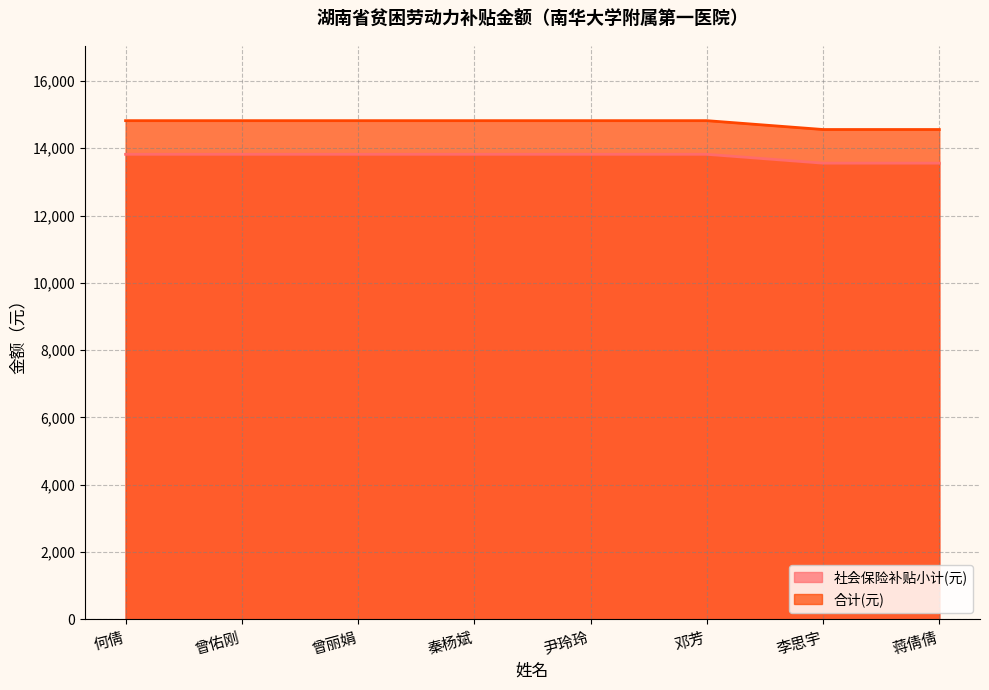

Reading left to right, extract all data points from this chart.

社会保险补贴小计(元): 何倩=13817.8	曾佑刚=13817.8	曾丽娟=13817.8	秦杨斌=13817.8	尹玲玲=13817.8	邓芳=13817.8	李思宇=13554.6	蒋倩倩=13554.6
合计(元): 何倩=14817.8	曾佑刚=14817.8	曾丽娟=14817.8	秦杨斌=14817.8	尹玲玲=14817.8	邓芳=14817.8	李思宇=14554.6	蒋倩倩=14554.6